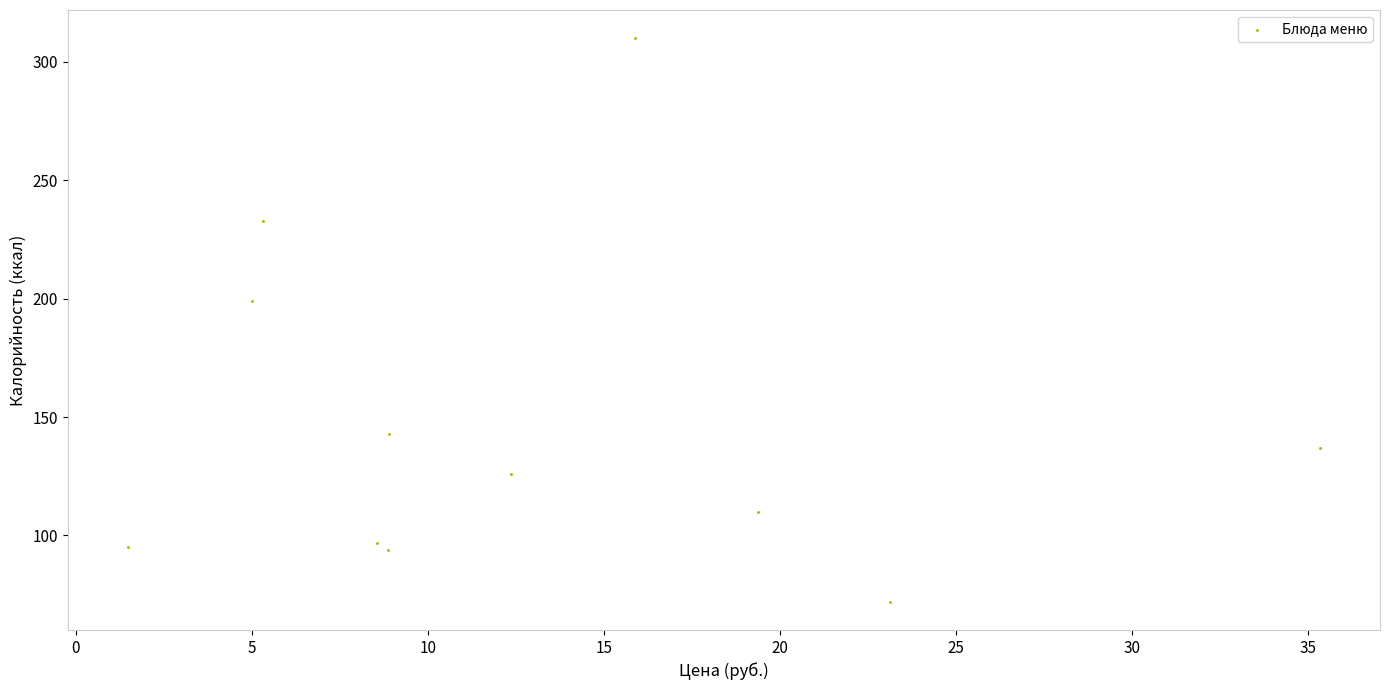

What Y value in the scatter plot is closest to 191?

199